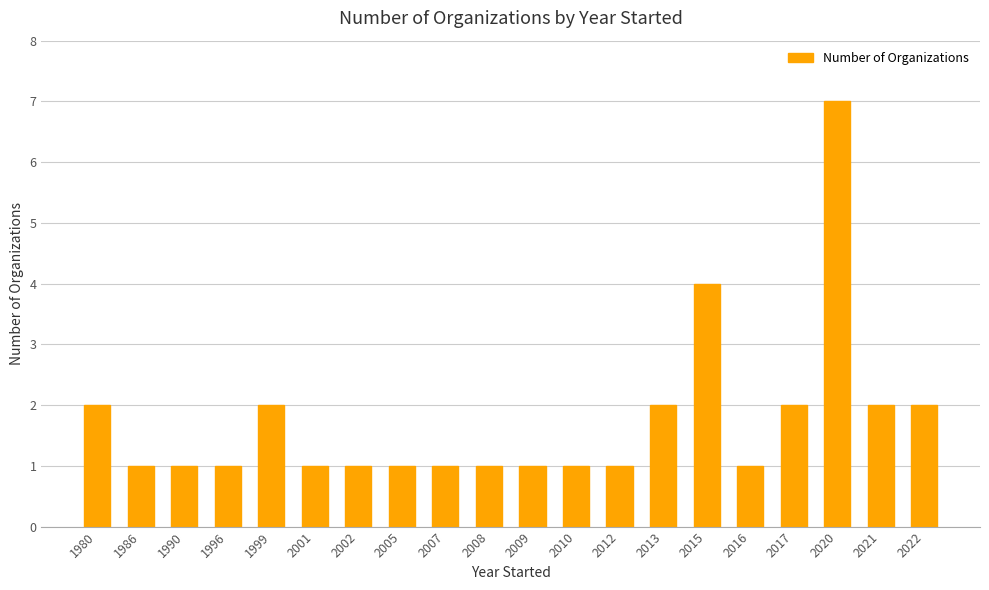

The value at 1996 is 1. True or false?

True